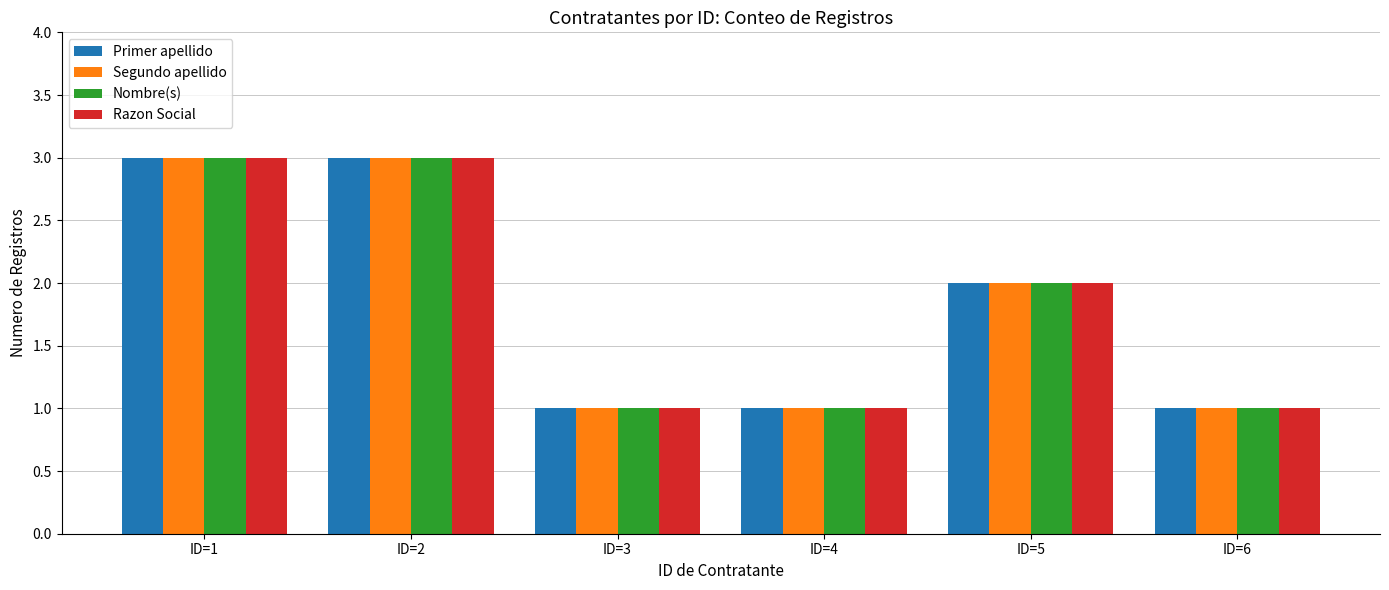

The Nombre(s) series shows 3 at ID=5. True or false?

False